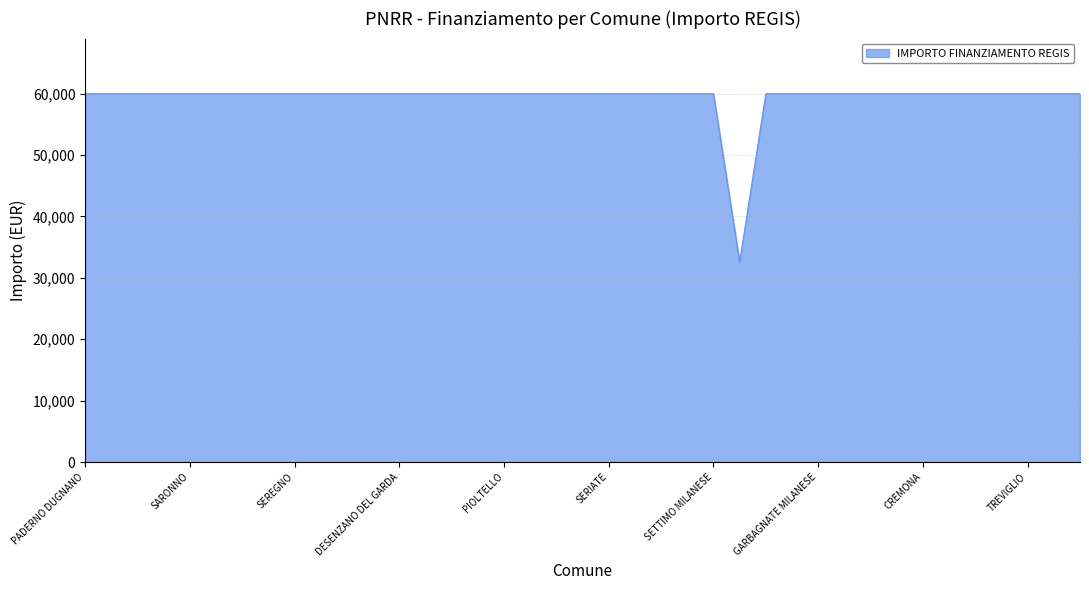

How many lines are shown in the chart?

1